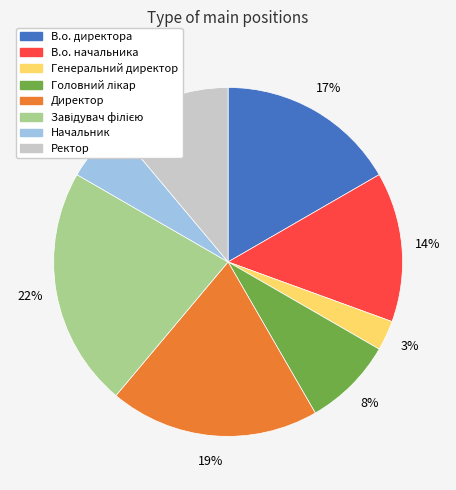

True or false: В.о. директора accounts for 17% of the total.

True